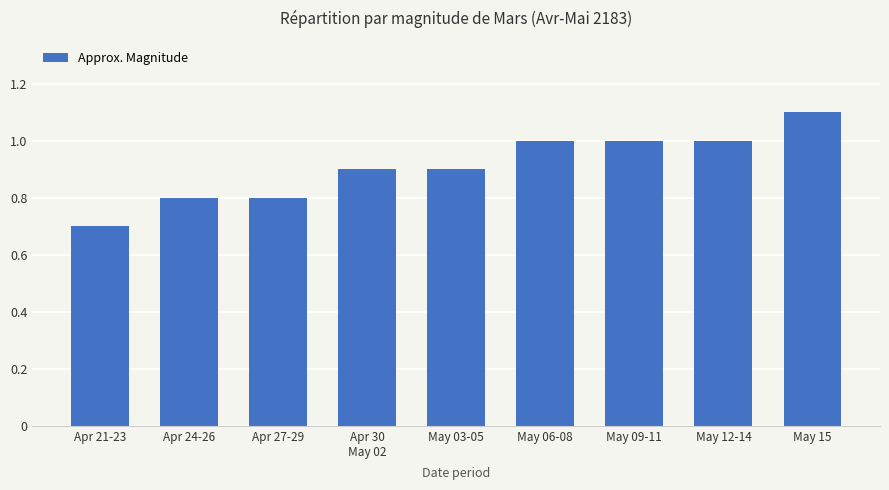

What position from the right is Apr 24-26?

8